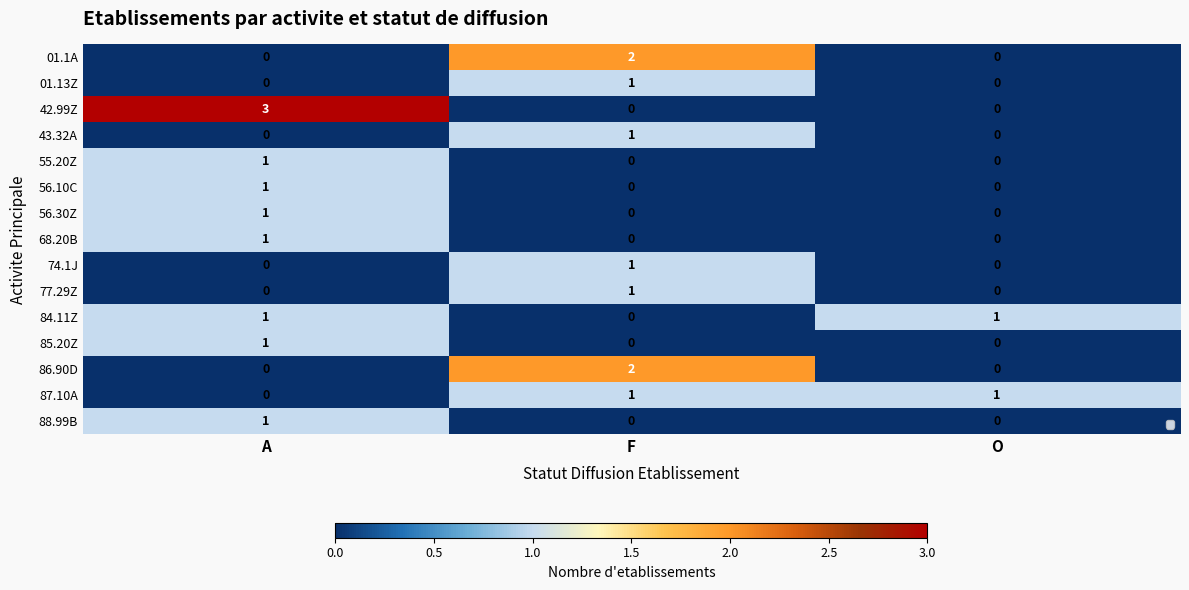

The value of 68.20B at F is -1. True or false?

False